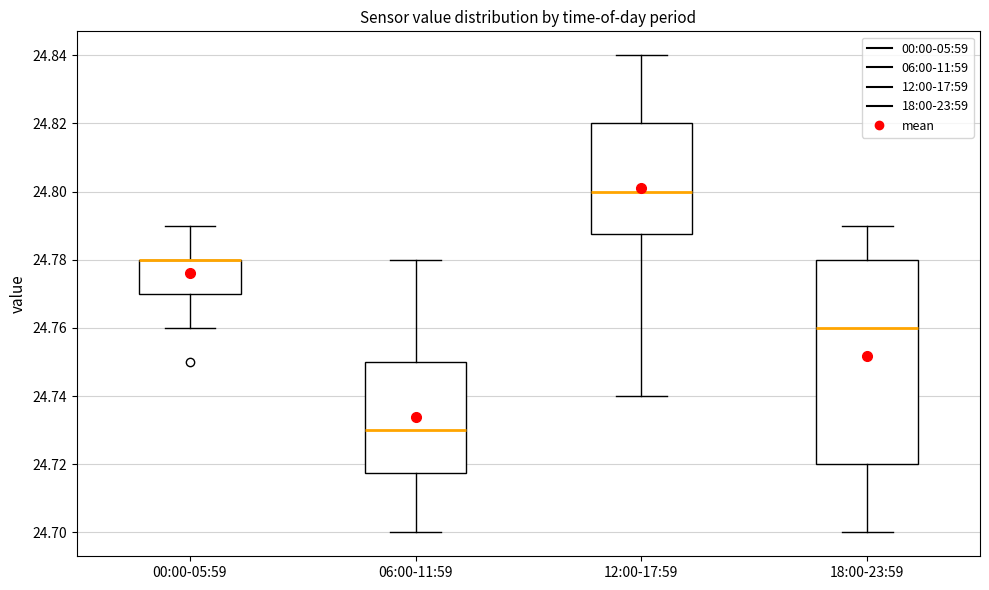

Reading left to right, transcribe this box plot: for each box, give where its median line is, the range the box spans, and where its two whiskers end, as read against the y-axis. The values are not printed on the chart, so give them approximately, as read against the axis.

00:00-05:59: median 24.780 (drawn on the box's upper edge), box 24.770 to 24.780, whiskers 24.760 to 24.790
06:00-11:59: median 24.730, box 24.718 to 24.750, whiskers 24.700 to 24.780
12:00-17:59: median 24.800, box 24.788 to 24.820, whiskers 24.740 to 24.840
18:00-23:59: median 24.760, box 24.720 to 24.780, whiskers 24.700 to 24.790